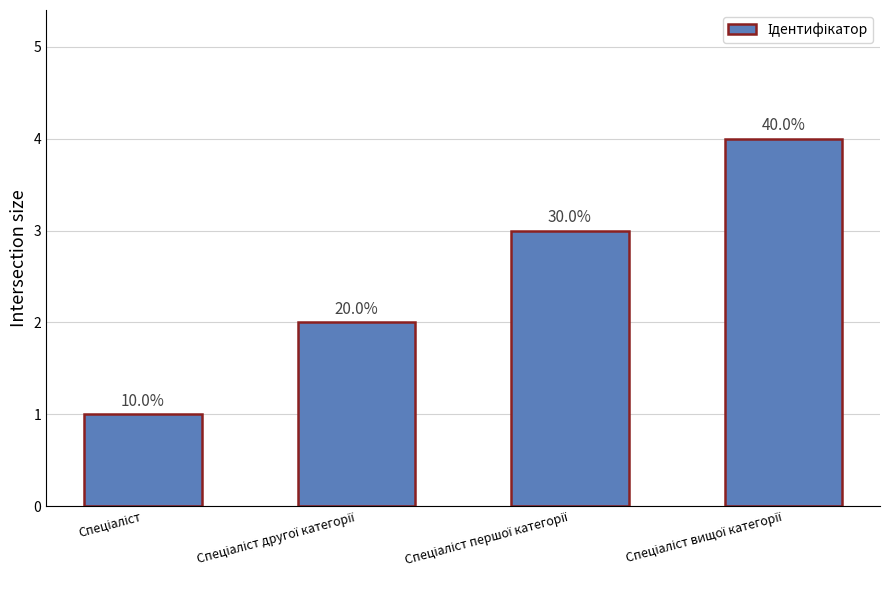

Does the chart contain any negative values?

No